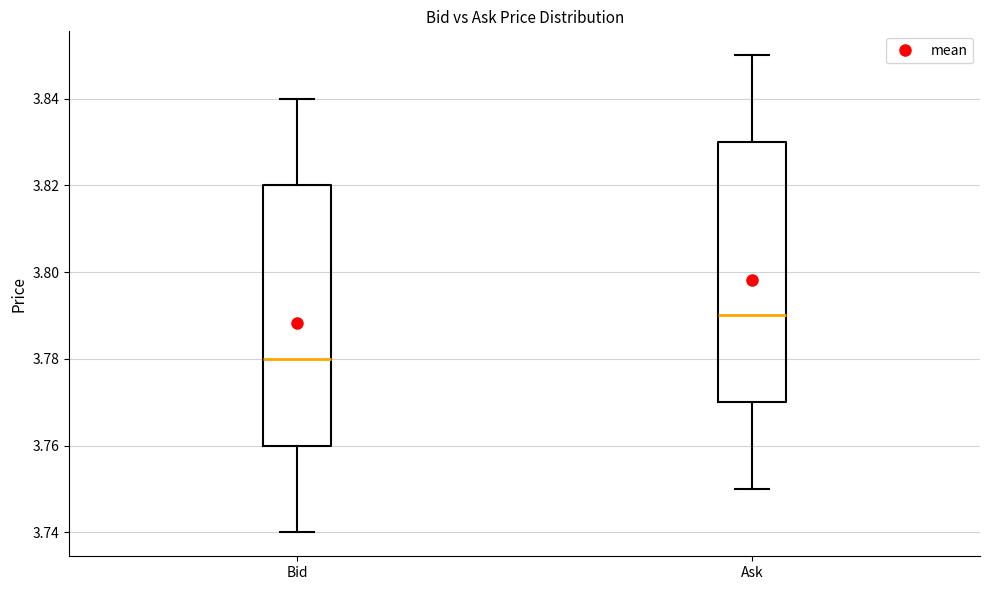

Reading left to right, transcribe this box plot: for each box, give where its median line is, the range the box spans, and where its two whiskers end, as read against the y-axis. The values are not printed on the chart, so give them approximately, as read against the axis.

Bid: median 3.78, box 3.76 to 3.82, whiskers 3.74 to 3.84
Ask: median 3.79, box 3.77 to 3.83, whiskers 3.75 to 3.85